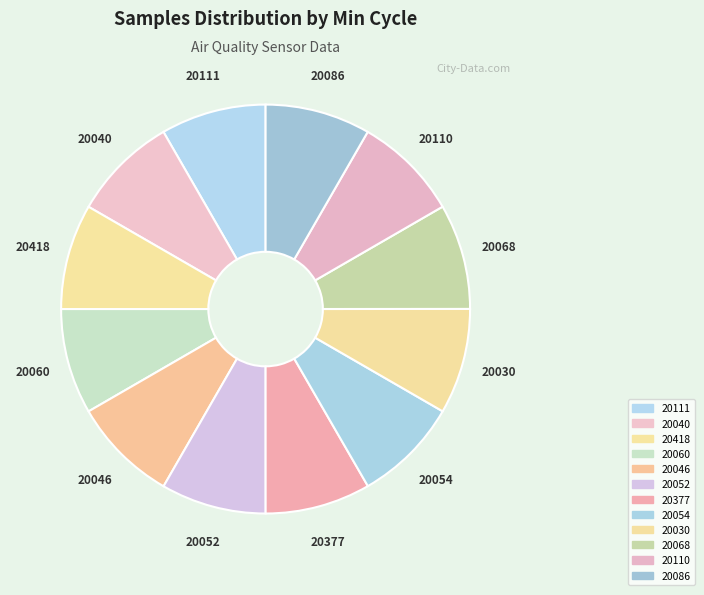

How many segments does this pie chart have?

12